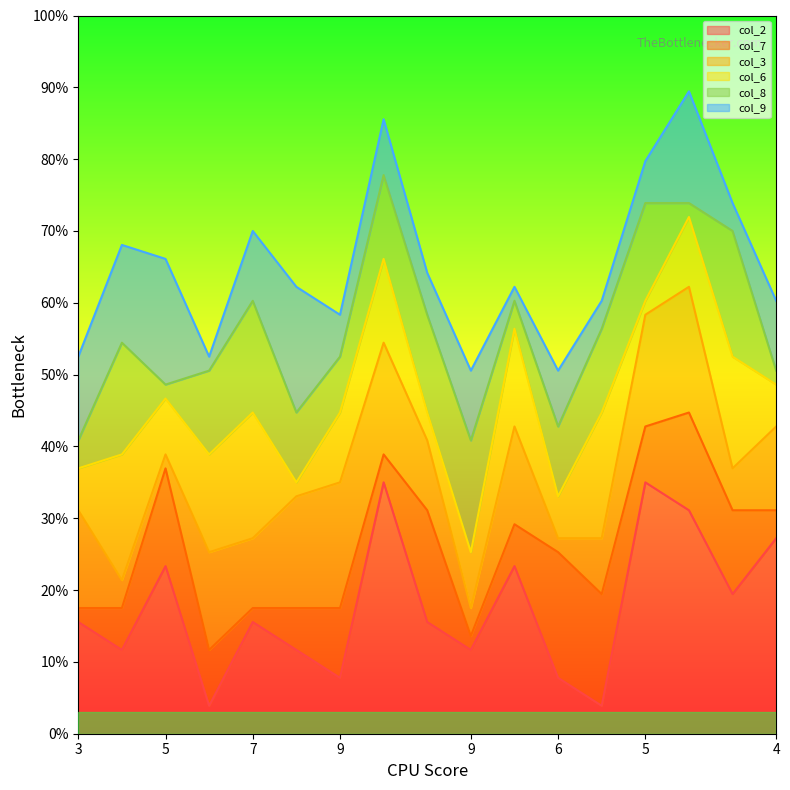

What is the label of the 16th point from the right?

4